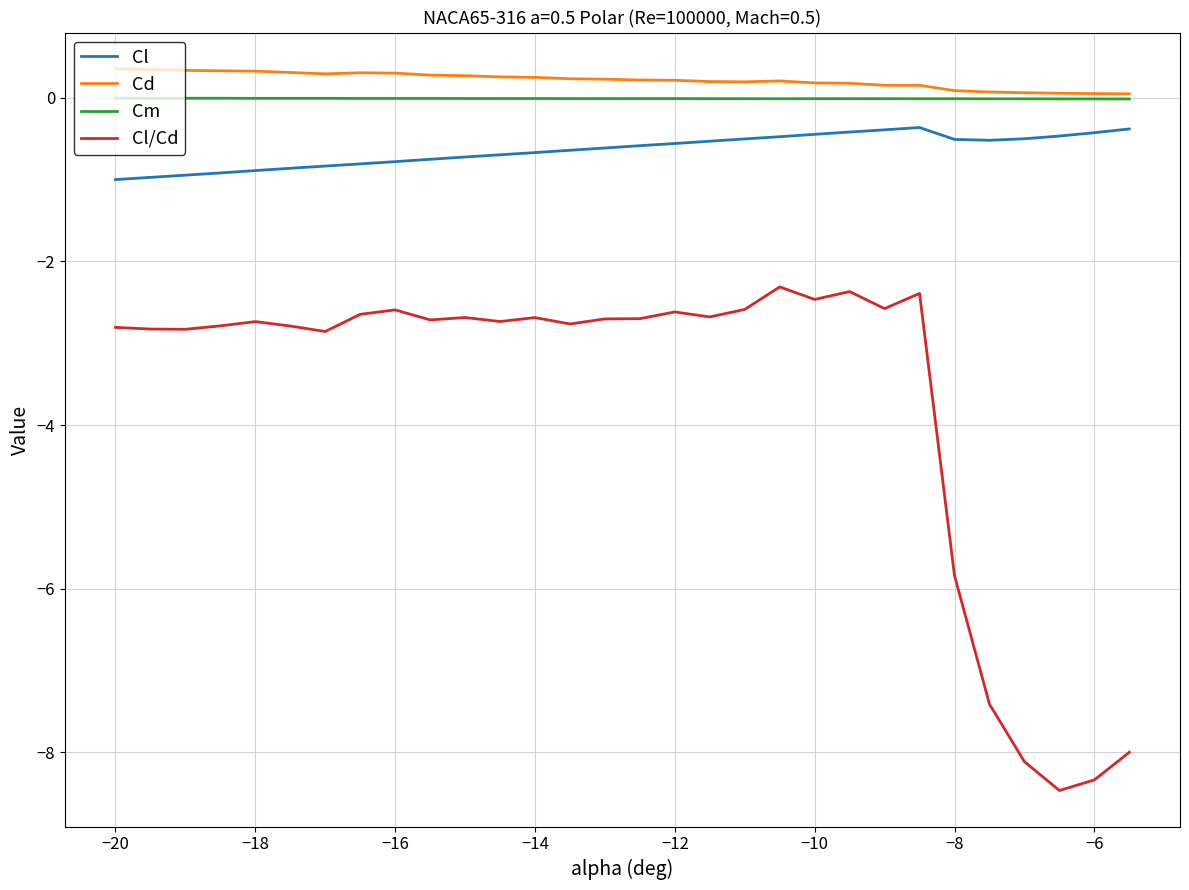

What is the maximum value for Cl?

-0.4